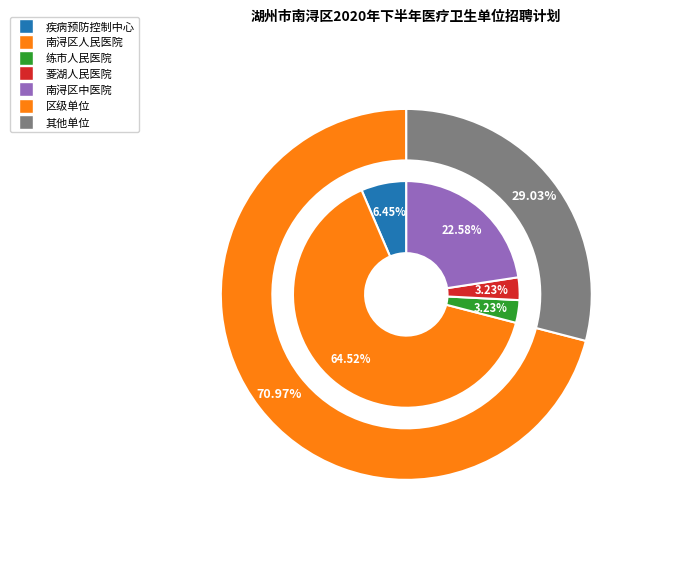

What is the ratio of the value at 南浔区人民医院 to the value at 练市人民医院?

20.0